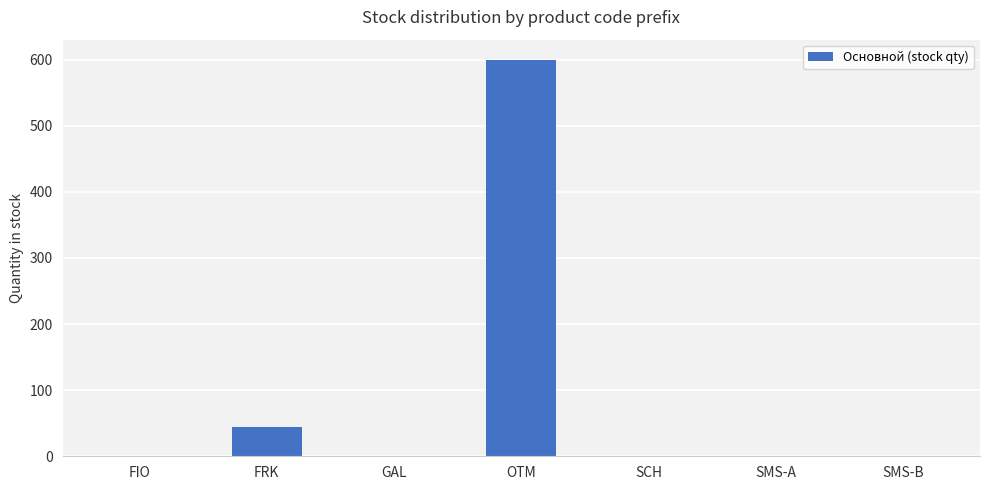

Count the number of categories in the chart.

7